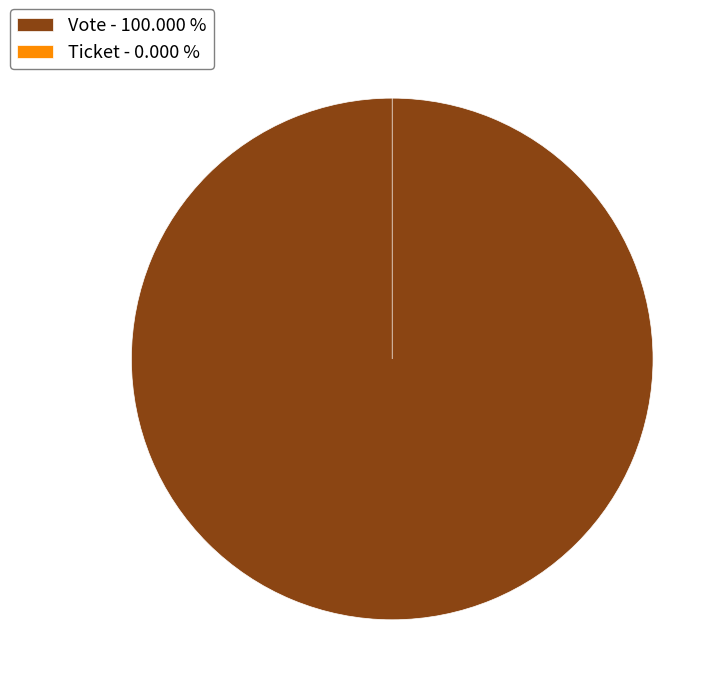

Count the number of slices in the pie.

2